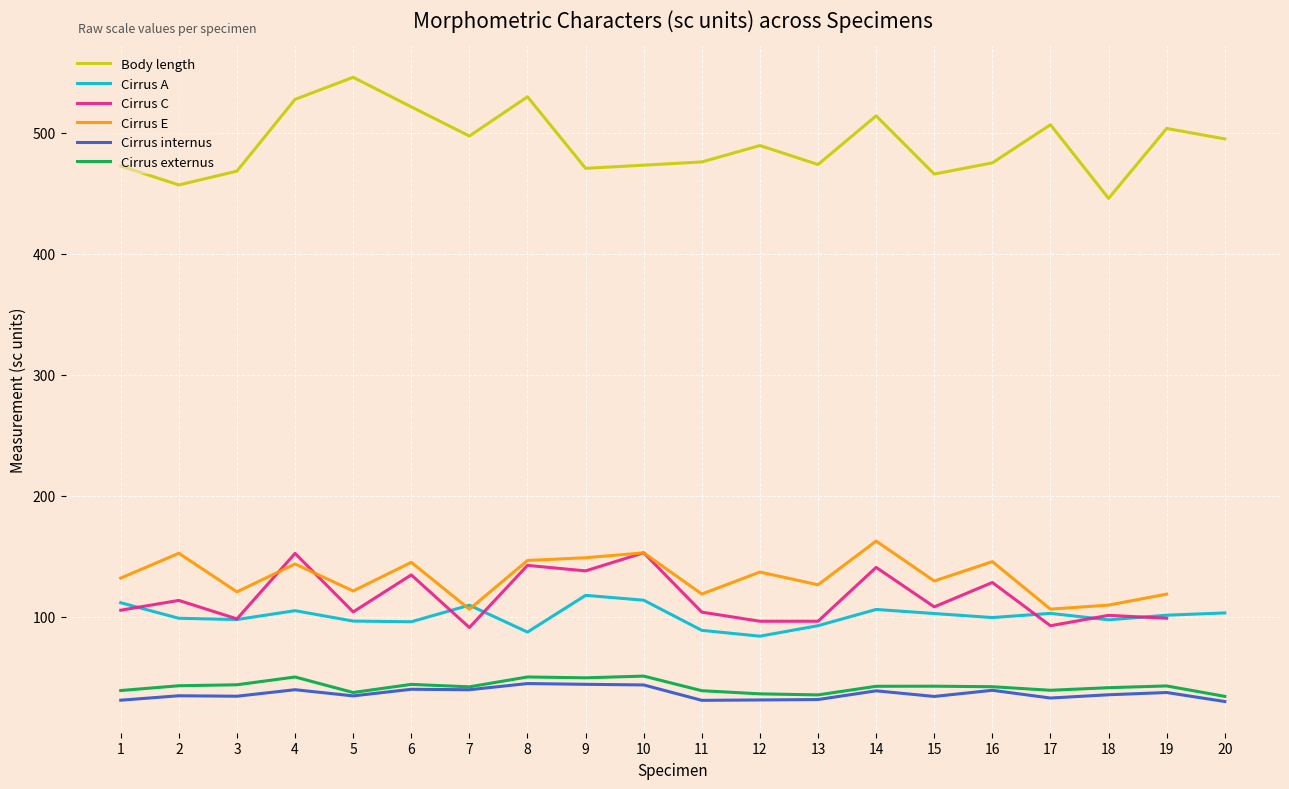

Which series has the largest total across all categories?

Body length